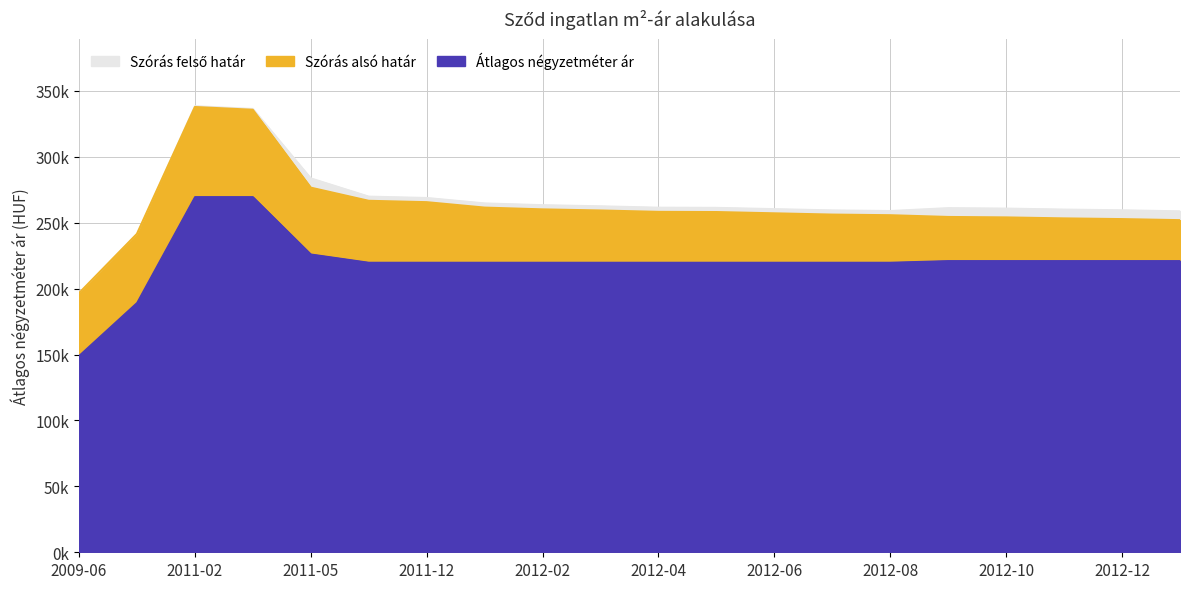

Which label corresponds to the smallest value in the chart?

2009-06